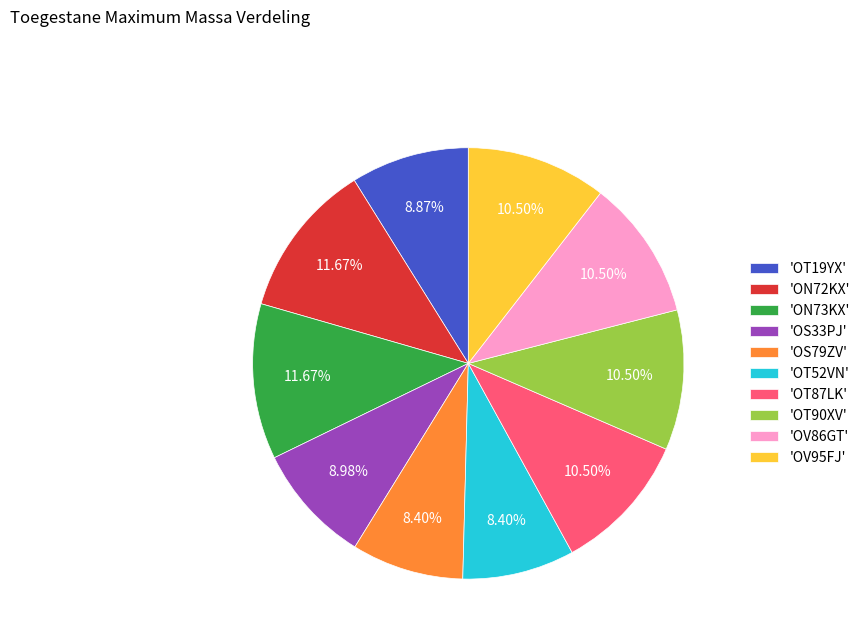

Is 'ON73KX' the majority of the pie?

No